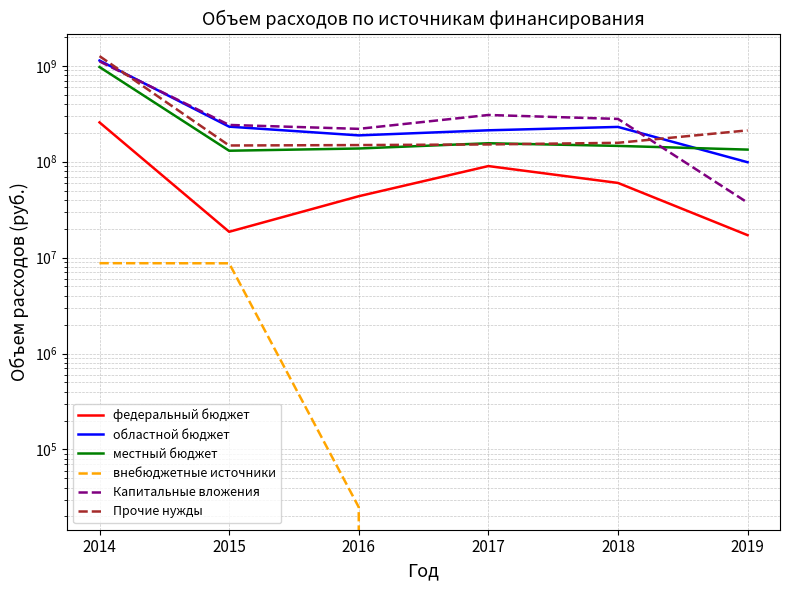

Is this an area chart (filled region under the line)?

No